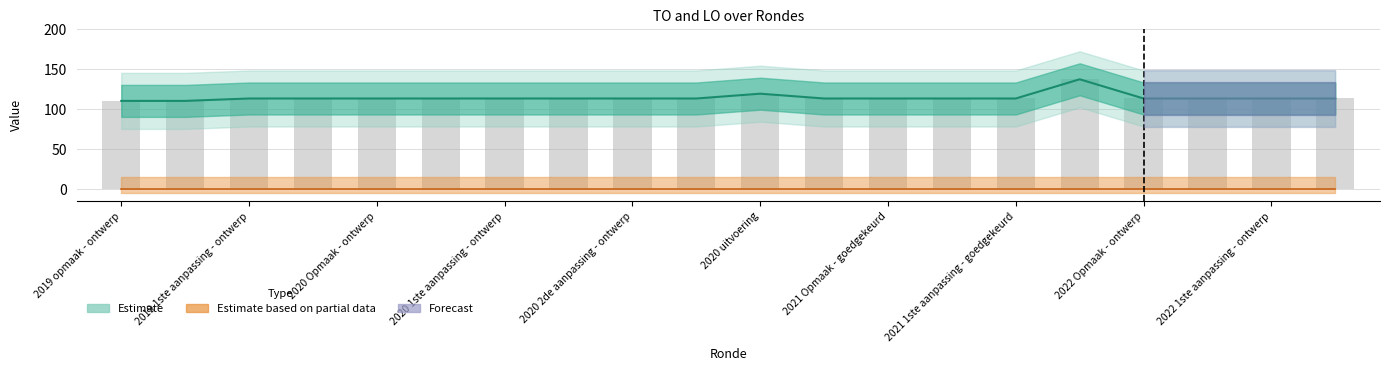

Reading left to right, transcribe all the data shown in this chart.

110	110	113	113	113	113	113	113	113	113	119	113	113	113	113	137	113	113	113	113